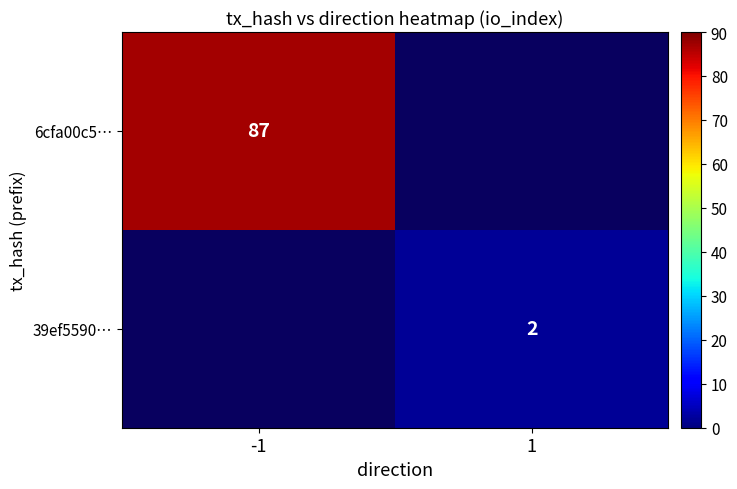

Is it true that 39ef5590… equals 1 at 1?

False